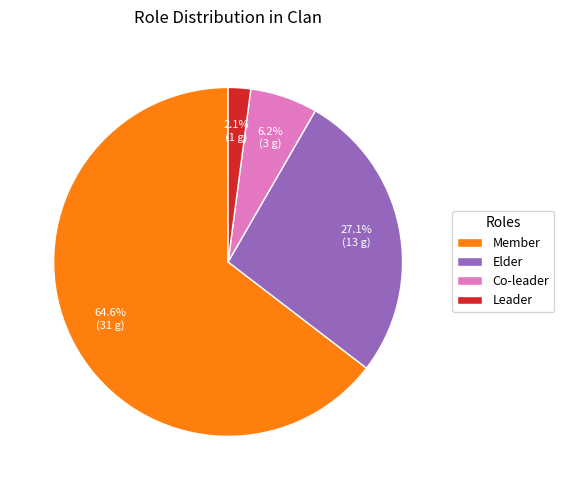

Is the sum of Elder and Co-leader greater than half?

No